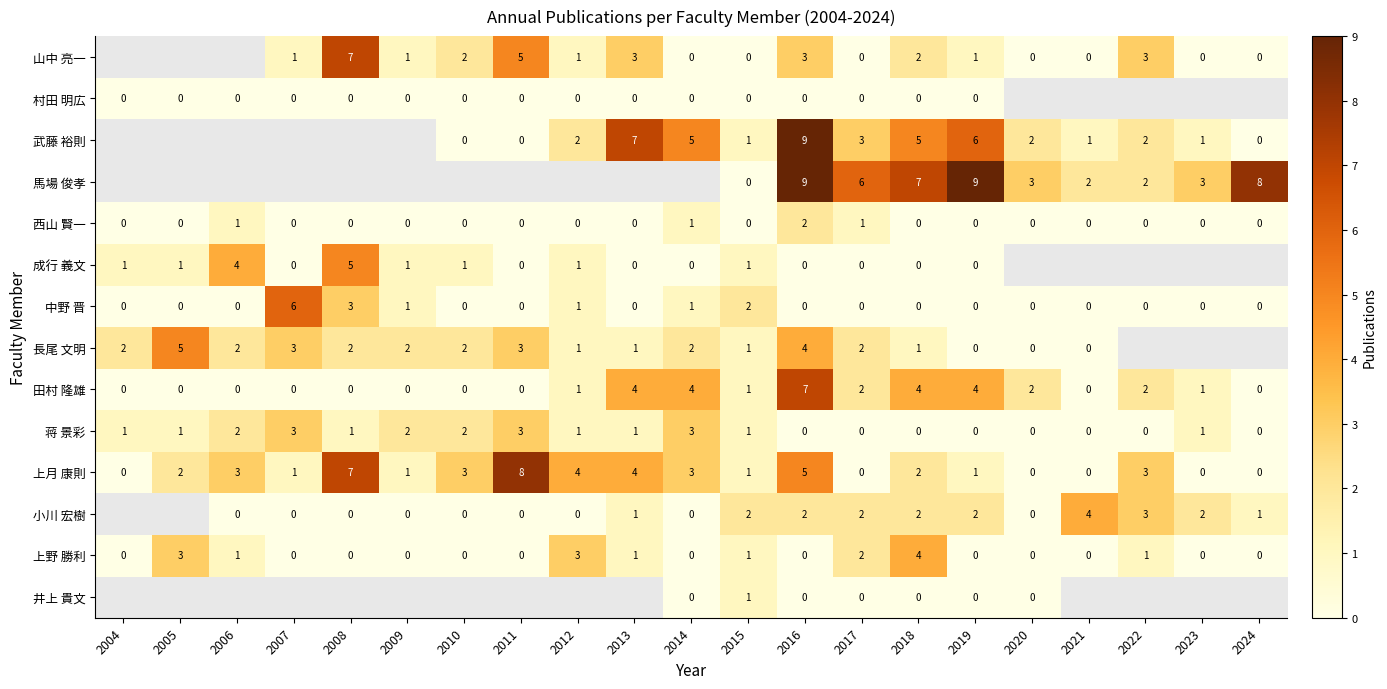

Is it true that 西山 賢一 equals 1.0 at 2022?

False